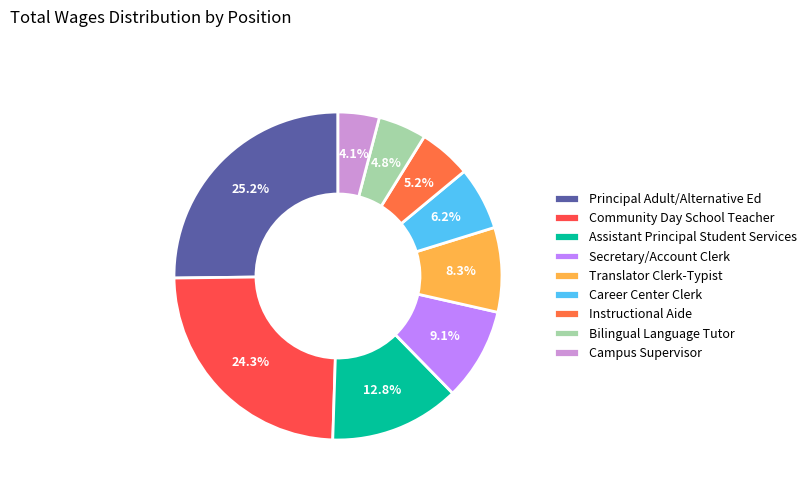

Rank the categories by value from highest to lowest.

Principal Adult/Alternative Ed, Community Day School Teacher, Assistant Principal Student Services, Secretary/Account Clerk, Translator Clerk-Typist, Career Center Clerk, Instructional Aide, Bilingual Language Tutor, Campus Supervisor